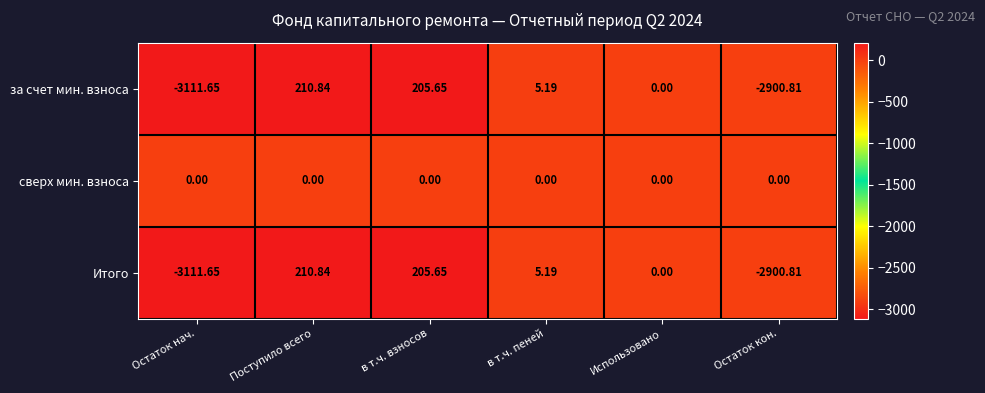

Which series has the largest total across all categories?

сверх мин. взноса